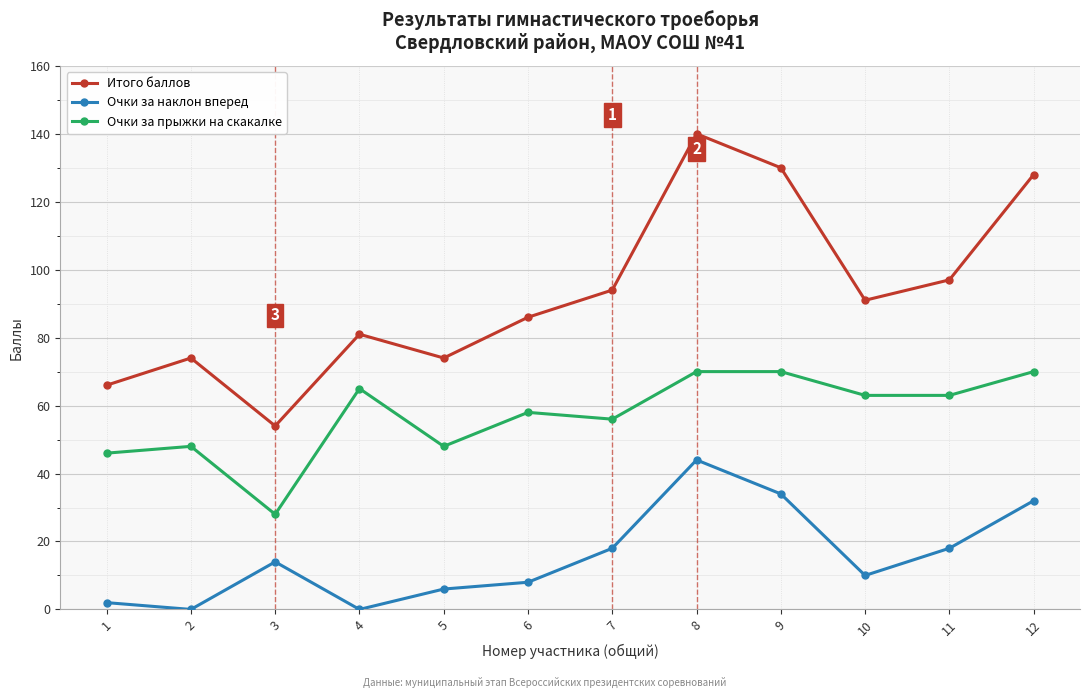

Rank the series by their average value, from lowest to highest.

Очки за наклон вперед, Очки за прыжки на скакалке, Итого баллов